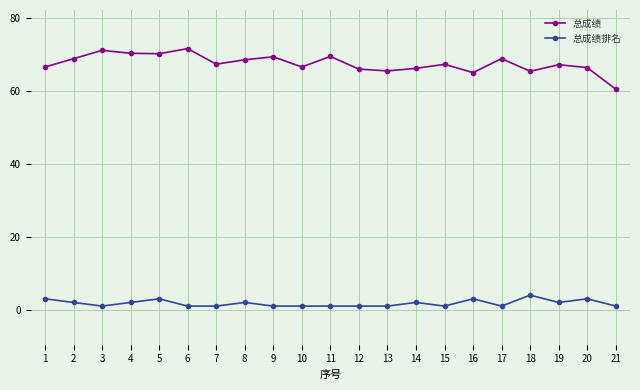

True or false: 总成绩排名 has a value of 4.0 at 18.

True